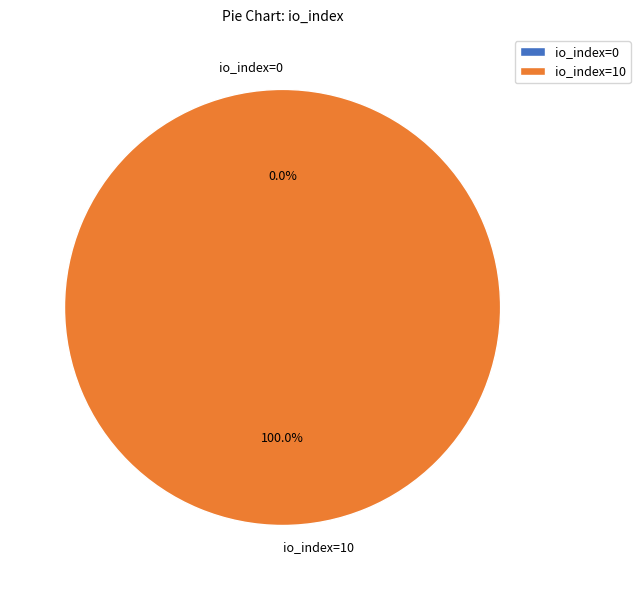

Count the number of slices in the pie.

2